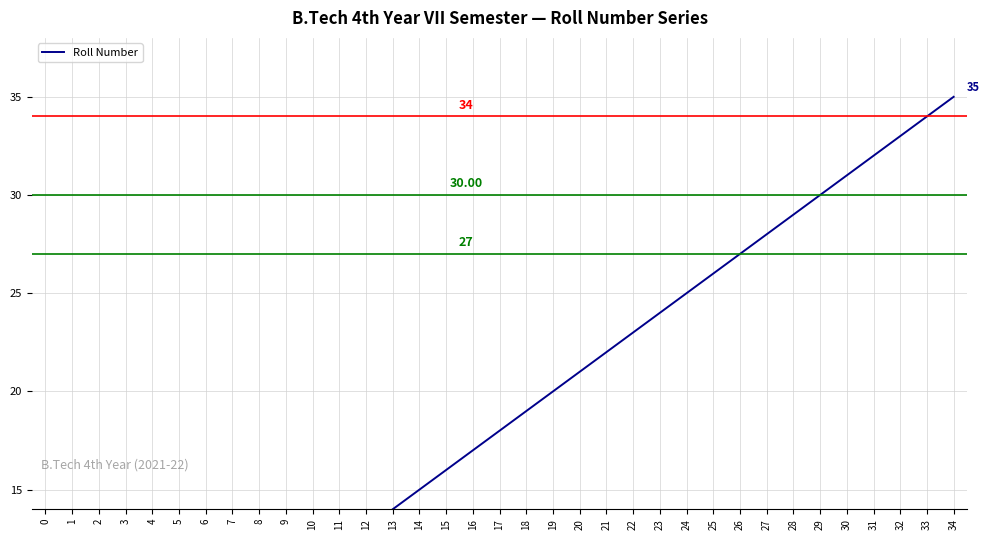

Reading left to right, what are all the values shown in this chart?

0=1	1=2	2=3	3=4	4=5	5=6	6=7	7=8	8=9	9=10	10=11	11=12	12=13	13=14	14=15	15=16	16=17	17=18	18=19	19=20	20=21	21=22	22=23	23=24	24=25	25=26	26=27	27=28	28=29	29=30	30=31	31=32	32=33	33=34	34=35